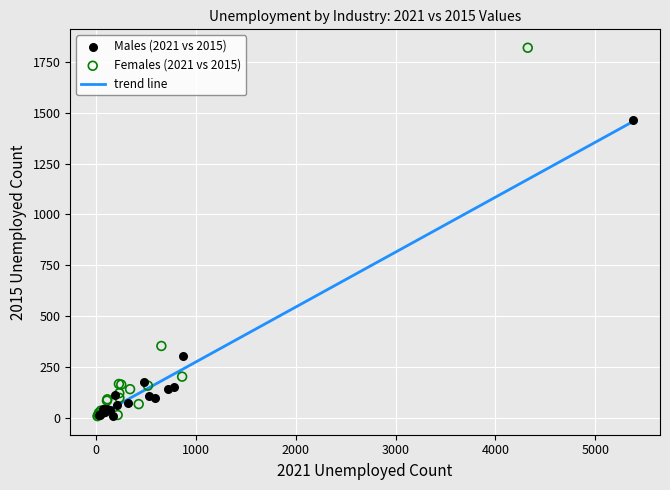

Which series reaches the maximum Y coordinate?

Females (2021 vs 2015)